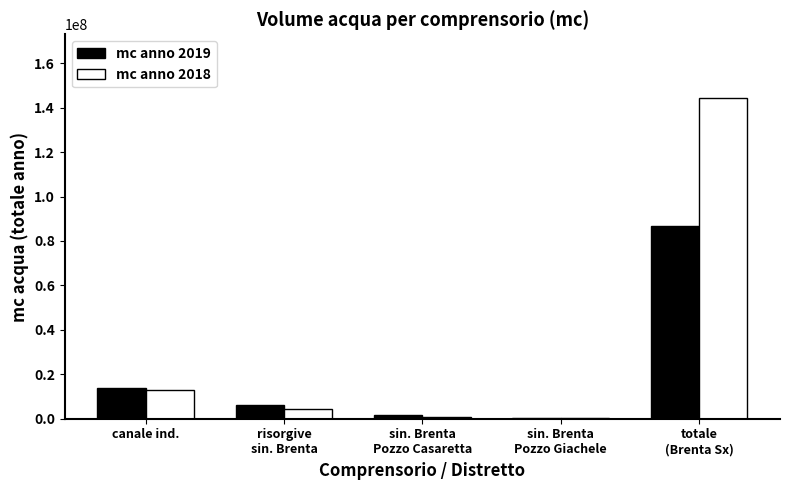

What is the average value of the mc anno 2019 series?

21694193.3